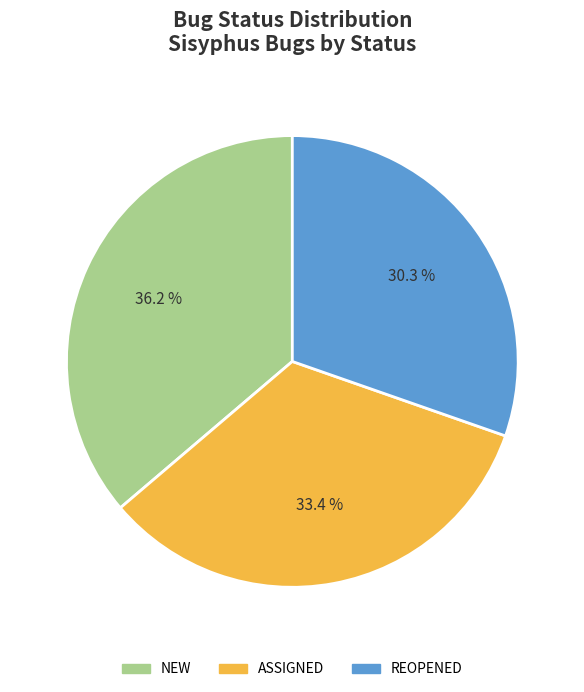

What is the smallest slice in the pie chart?

REOPENED